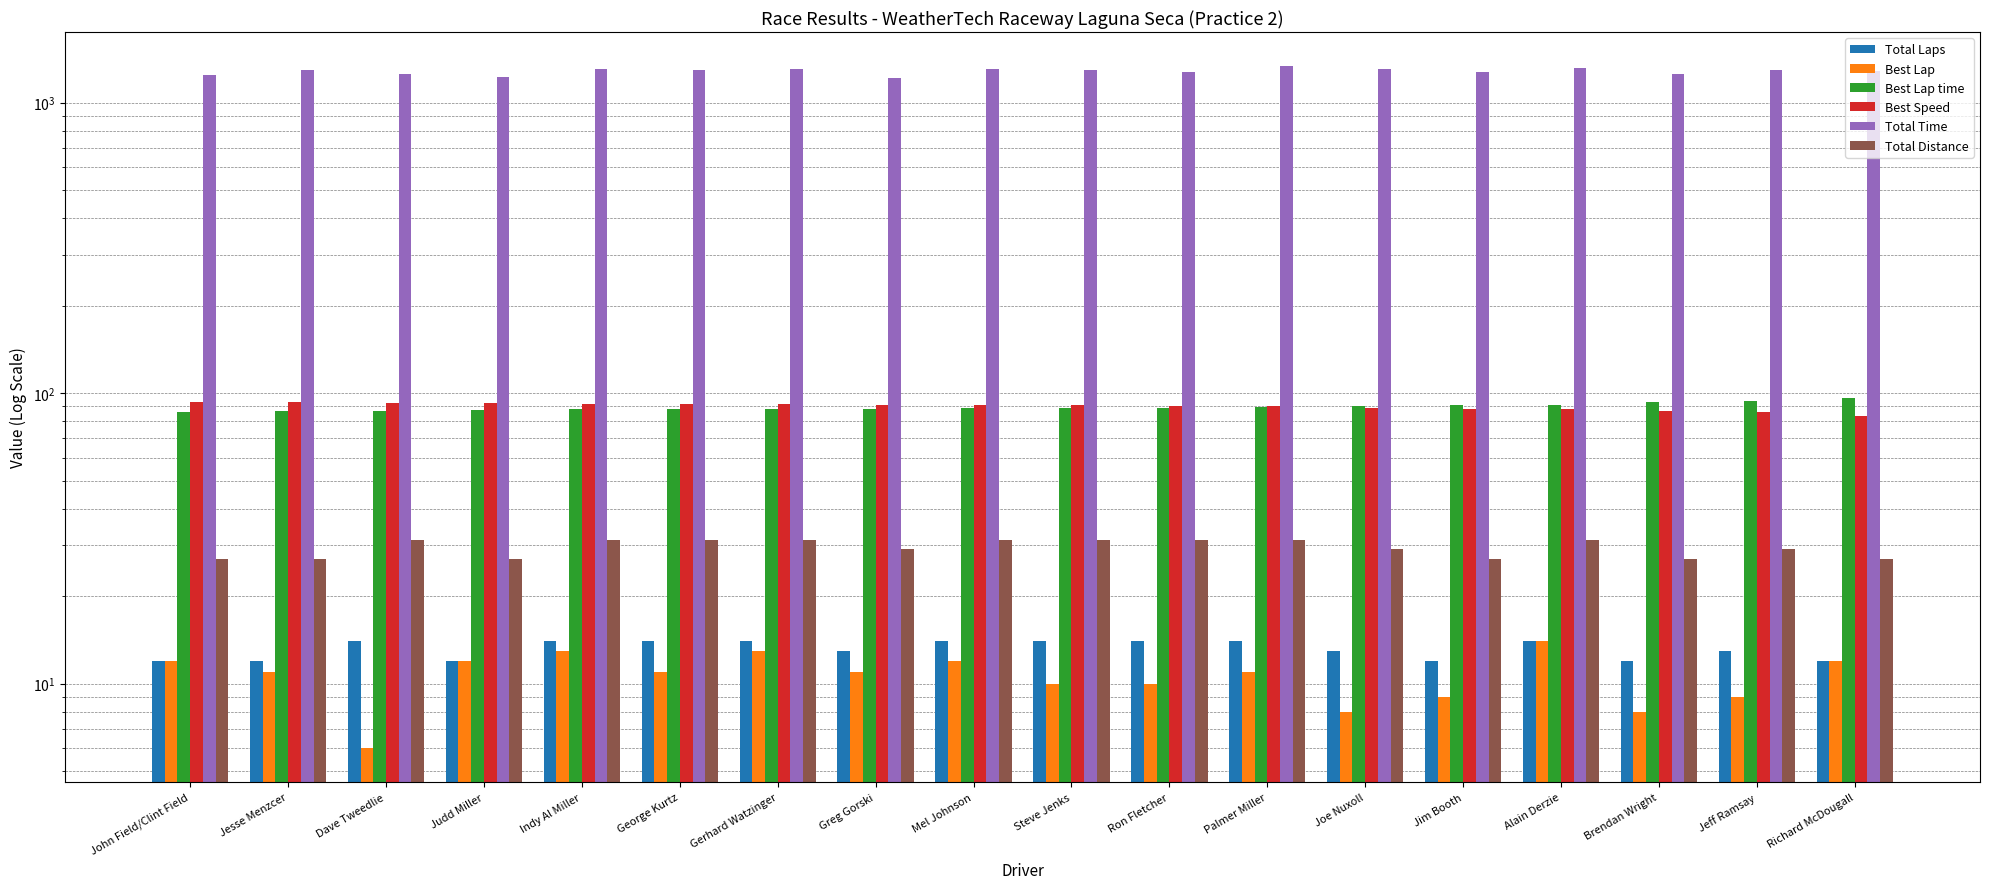

Between Joe Nuxoll and John Field/Clint Field, which is larger?

Joe Nuxoll